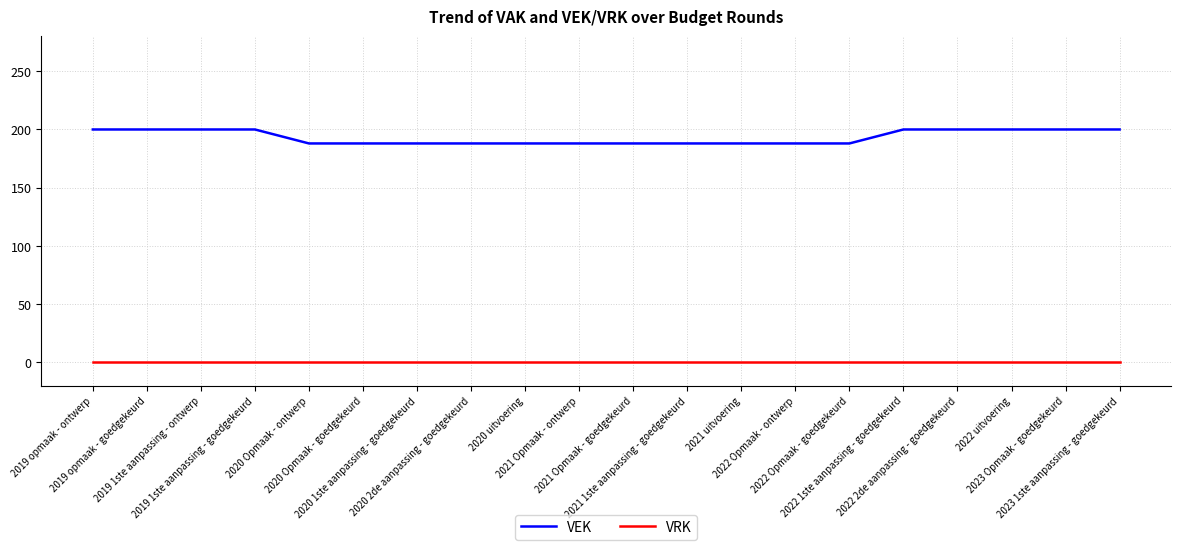

Reading left to right, extract all data points from this chart.

VEK: 200	200	200	200	188	188	188	188	188	188	188	188	188	188	188	200	200	200	200	200
VRK: 0	0	0	0	0	0	0	0	0	0	0	0	0	0	0	0	0	0	0	0